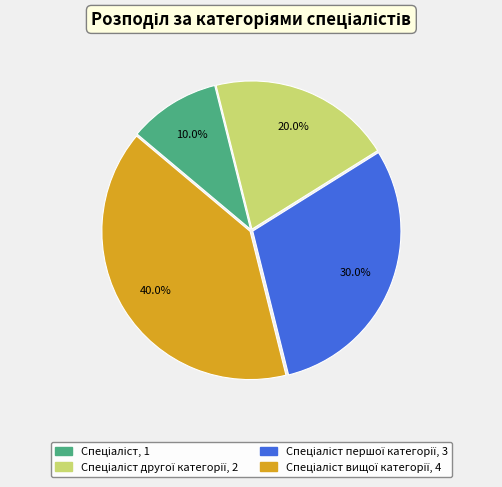

Is there any slice that represents more than half of the pie?

No